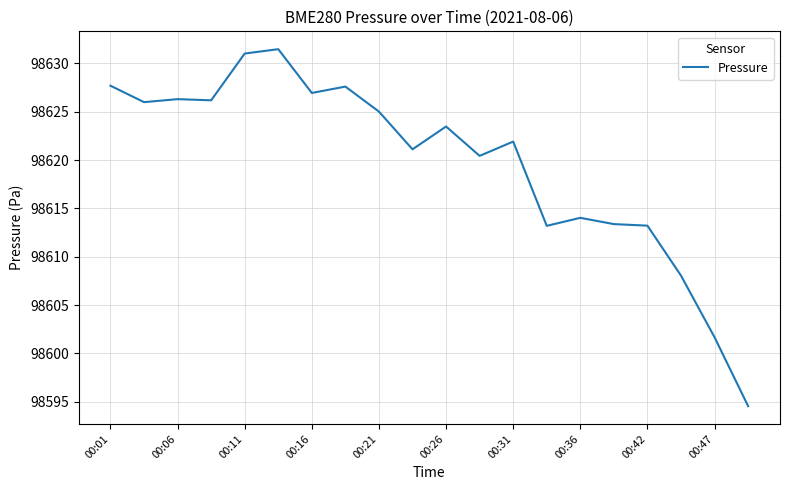

What is the maximum value shown in the chart?

98631.5